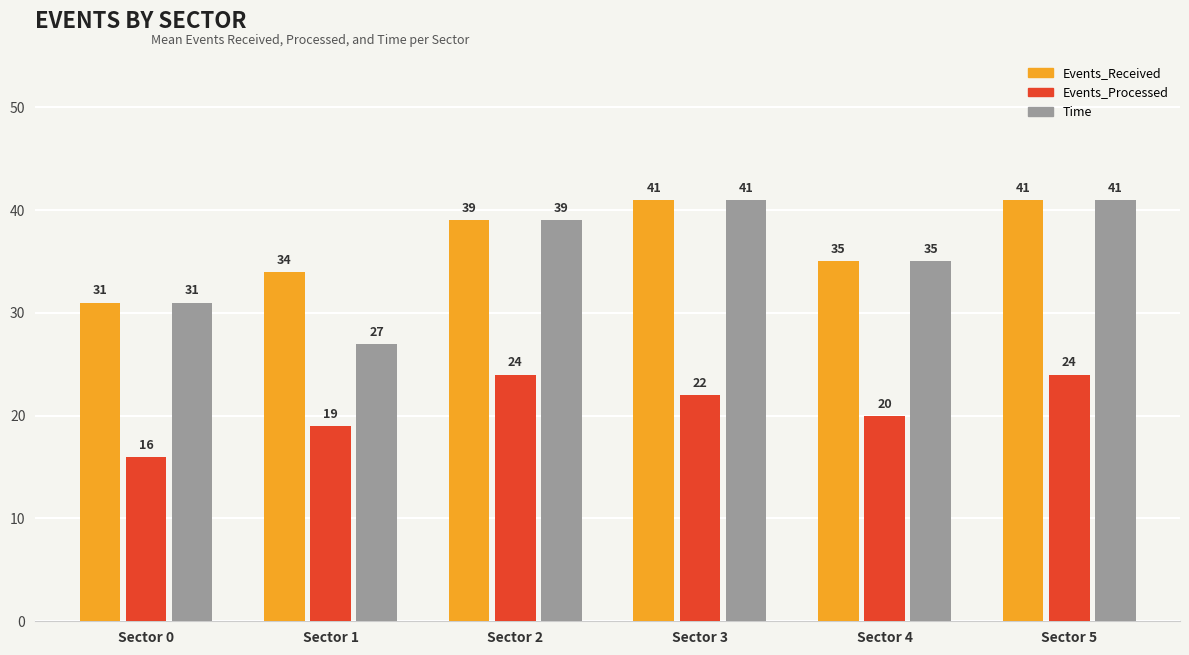

Which label corresponds to the smallest value in the chart?

Sector 0